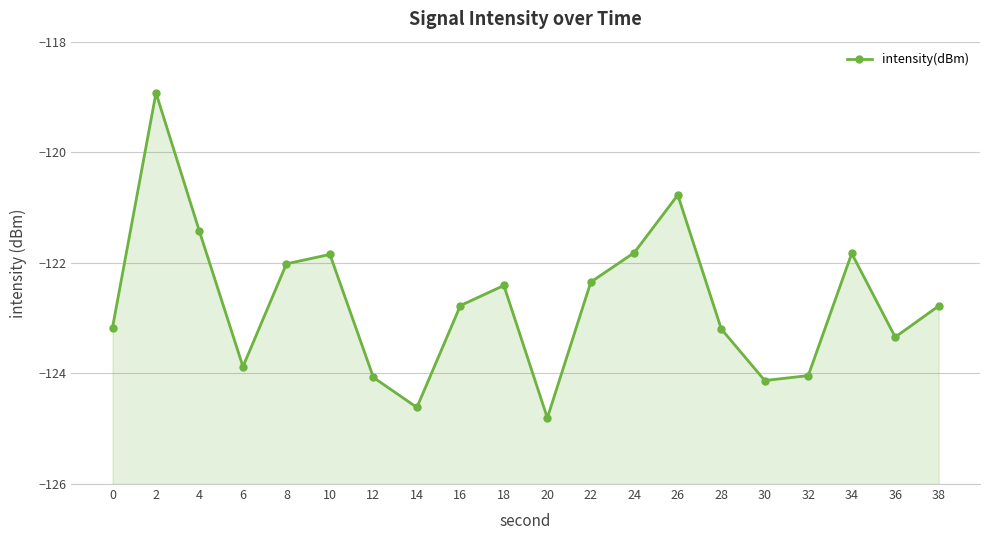

Which category has the highest value across all series?

2